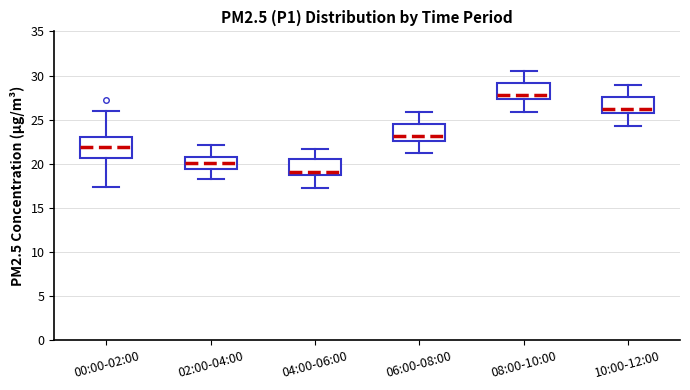

Where does the lower whisker of the box for 00:00-02:00 end on the y-axis? The values are not printed on the chart, so give them approximately, as read against the axis.

17.5